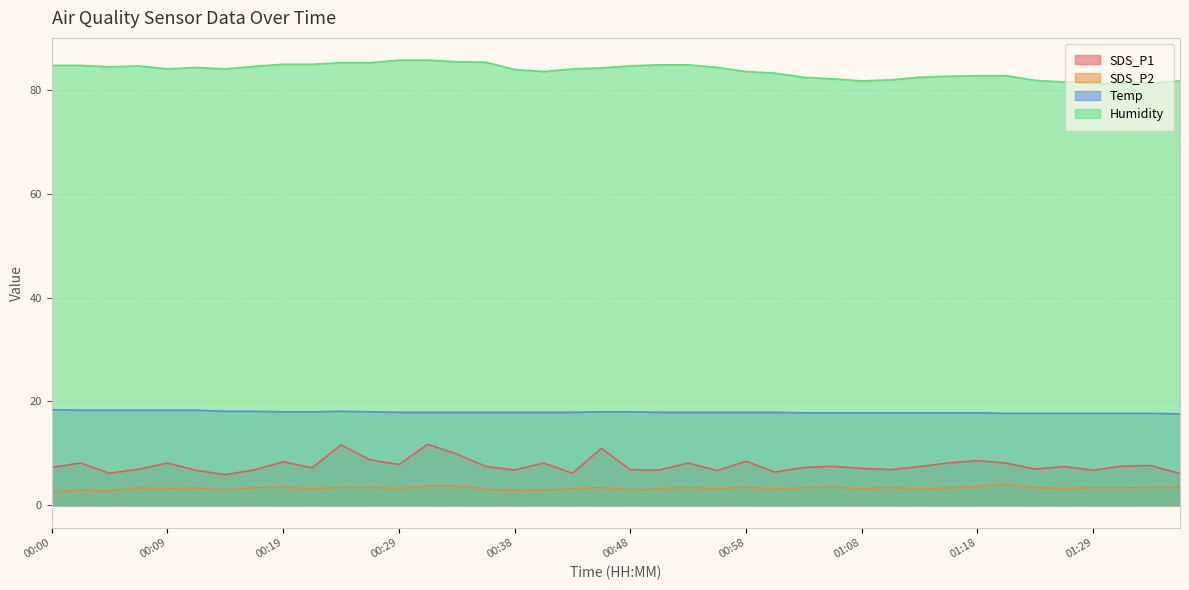

Reading left to right, list all the values displayed in this chart.

SDS_P1: 00:00=7.3	00:02=8.1	00:04=6.2	00:07=7.0	00:09=8.1	00:12=6.7	00:14=5.9	00:17=6.8	00:19=8.4	00:21=7.2	00:24=11.6	00:26=8.8	00:29=7.8	00:31=11.8	00:34=9.9	00:36=7.5	00:38=6.8	00:41=8.2	00:43=6.2	00:46=11.0	00:48=6.8	00:51=6.8	00:53=8.1	00:56=6.7	00:58=8.5	01:00=6.4	01:03=7.3	01:05=7.5	01:08=7.1	01:11=6.9	01:14=7.5	01:16=8.2	01:18=8.6	01:21=8.1	01:24=7.0	01:26=7.5	01:29=6.8	01:31=7.5	01:34=7.7	01:36=6.1
SDS_P2: 00:00=2.5	00:02=3.0	00:04=2.8	00:07=3.4	00:09=3.2	00:12=3.3	00:14=3.0	00:17=3.4	00:19=3.5	00:21=3.1	00:24=3.5	00:26=3.5	00:29=3.2	00:31=3.8	00:34=3.8	00:36=3.1	00:38=2.9	00:41=3.0	00:43=3.2	00:46=3.4	00:48=3.0	00:51=3.1	00:53=3.5	00:56=3.1	00:58=3.5	01:00=3.1	01:03=3.4	01:05=3.5	01:08=3.1	01:11=3.5	01:14=3.1	01:16=3.3	01:18=3.6	01:21=4.0	01:24=3.4	01:26=3.2	01:29=3.4	01:31=3.4	01:34=3.4	01:36=3.5
Temp: 00:00=18.4	00:02=18.3	00:04=18.3	00:07=18.3	00:09=18.3	00:12=18.3	00:14=18.1	00:17=18.1	00:19=18.0	00:21=18.0	00:24=18.1	00:26=18.0	00:29=17.9	00:31=17.9	00:34=17.9	00:36=17.9	00:38=17.9	00:41=17.9	00:43=17.9	00:46=18.0	00:48=18.0	00:51=17.9	00:53=17.9	00:56=17.9	00:58=17.9	01:00=17.9	01:03=17.8	01:05=17.8	01:08=17.8	01:11=17.8	01:14=17.8	01:16=17.8	01:18=17.8	01:21=17.7	01:24=17.7	01:26=17.7	01:29=17.7	01:31=17.7	01:34=17.7	01:36=17.6
Humidity: 00:00=84.7	00:02=84.7	00:04=84.4	00:07=84.6	00:09=84.0	00:12=84.3	00:14=84.0	00:17=84.5	00:19=84.9	00:21=84.9	00:24=85.2	00:26=85.2	00:29=85.7	00:31=85.7	00:34=85.4	00:36=85.3	00:38=83.9	00:41=83.5	00:43=84.0	00:46=84.2	00:48=84.6	00:51=84.8	00:53=84.8	00:56=84.3	00:58=83.5	01:00=83.2	01:03=82.4	01:05=82.1	01:08=81.7	01:11=81.9	01:14=82.4	01:16=82.6	01:18=82.7	01:21=82.7	01:24=81.8	01:26=81.5	01:29=81.3	01:31=81.2	01:34=81.3	01:36=81.7